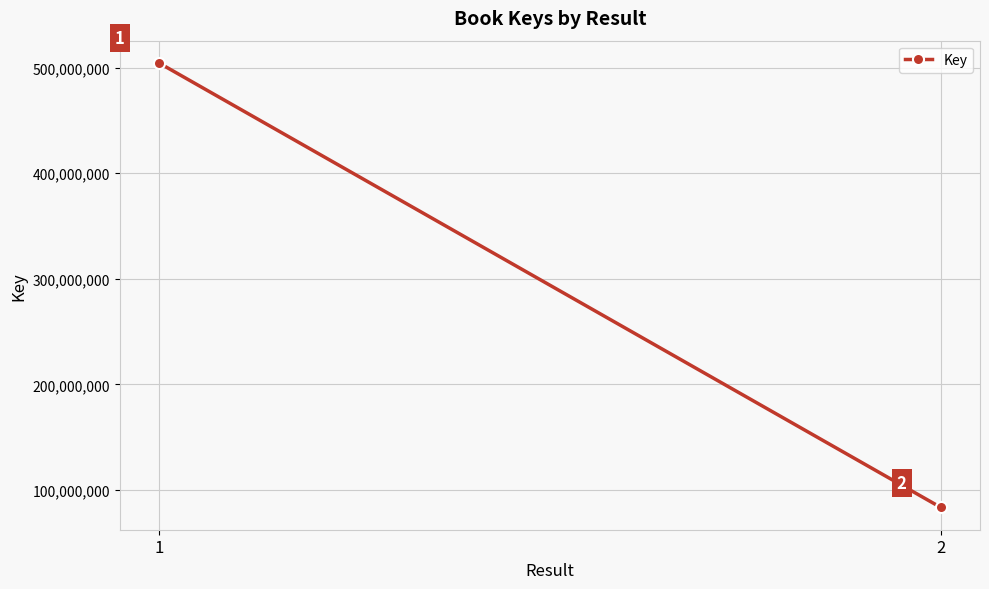

List the labels in order of value, largest first.

1, 2